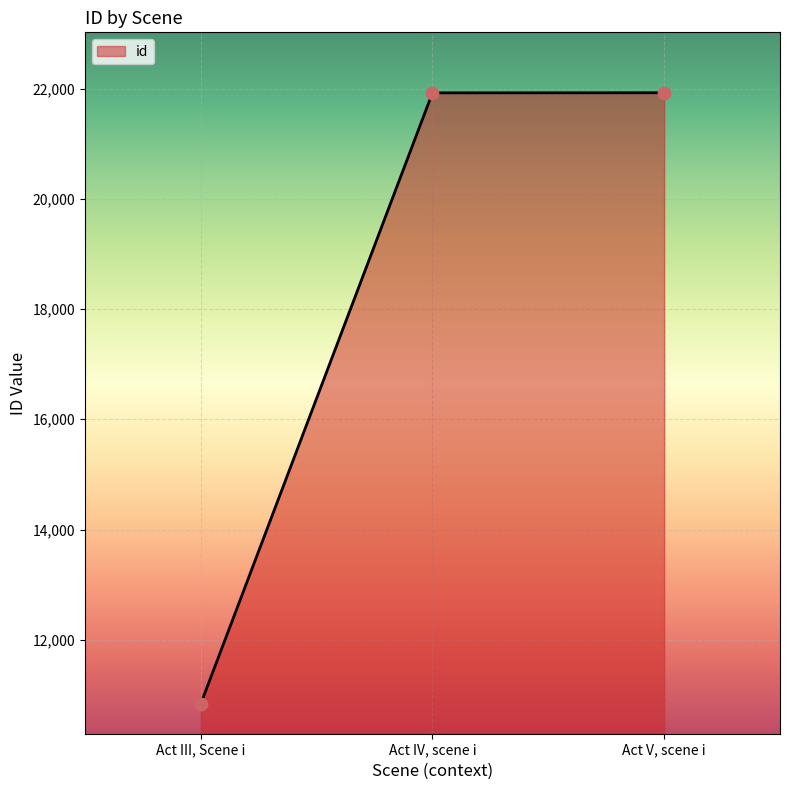

What is the ratio of the value at Act IV, scene i to the value at Act III, Scene i?

2.0